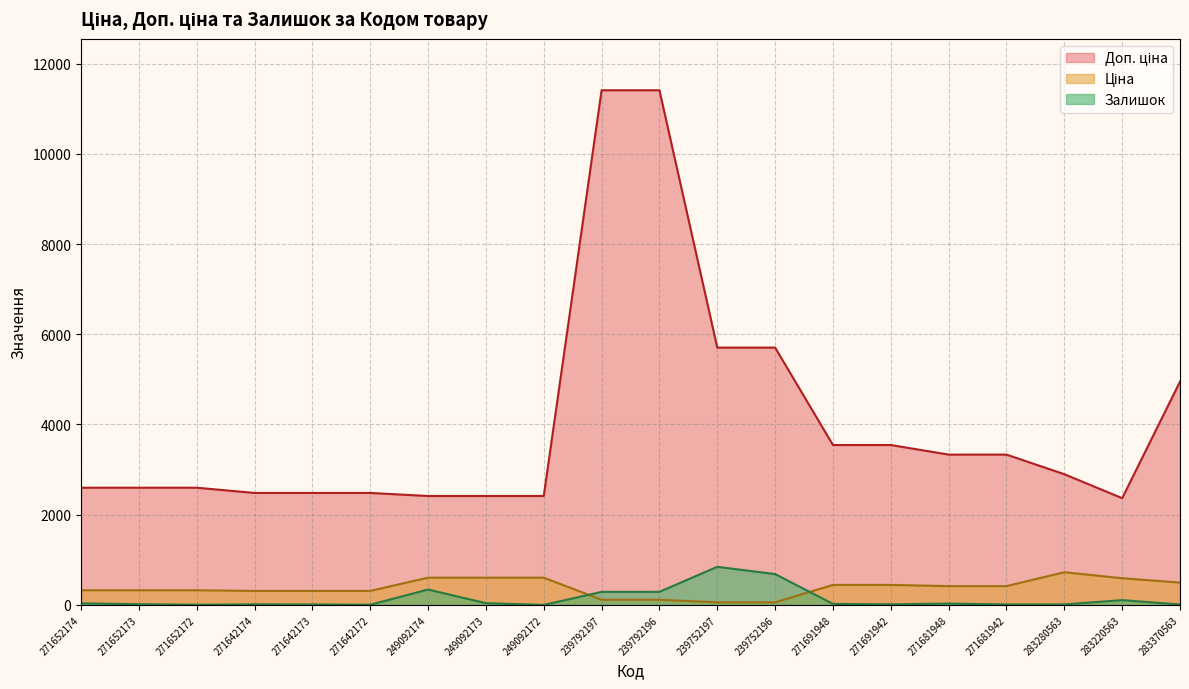

Which category has the highest value in the Доп. ціна series?

239792197